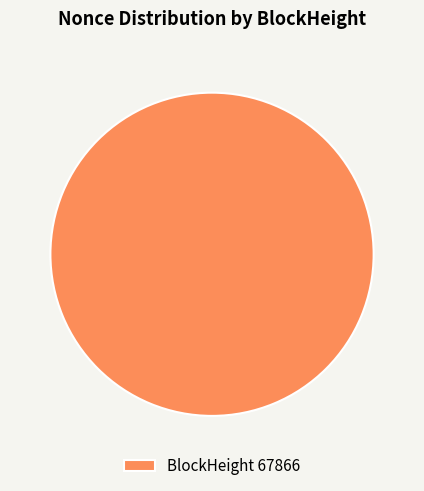

Does any single category account for the majority?

Yes